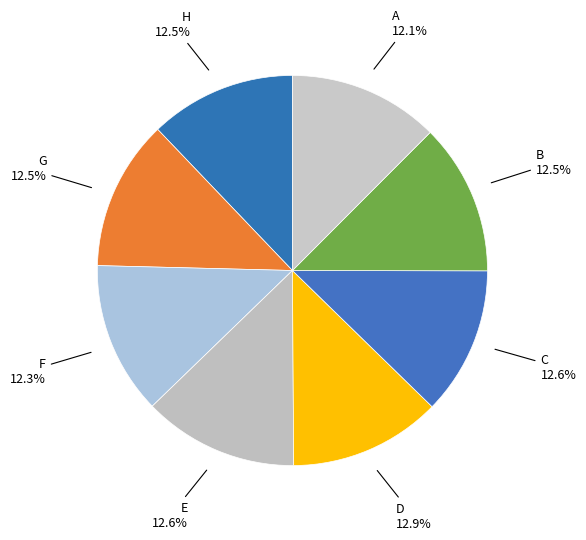

How many slices are in this pie chart?

8